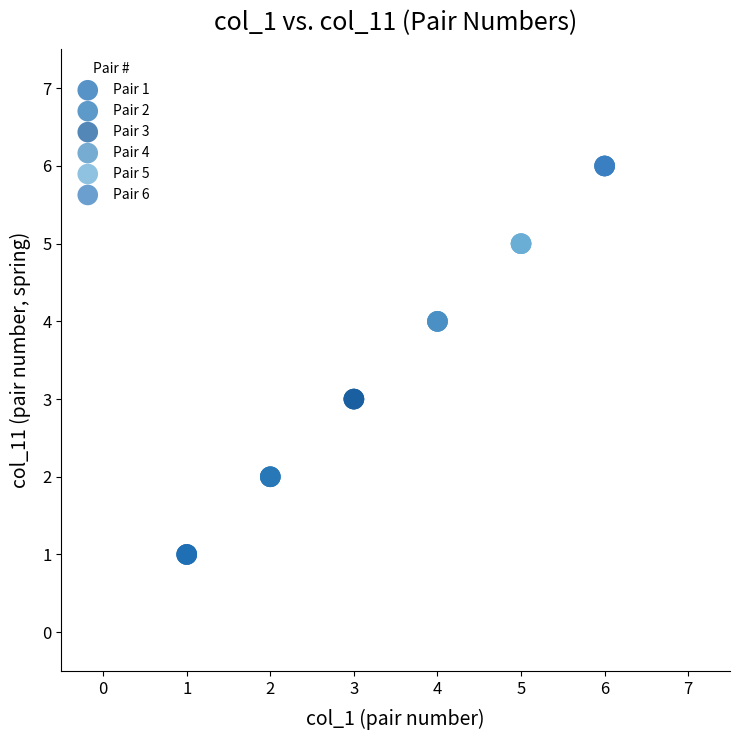

Which series contains the lowest Y value?

Pair 1